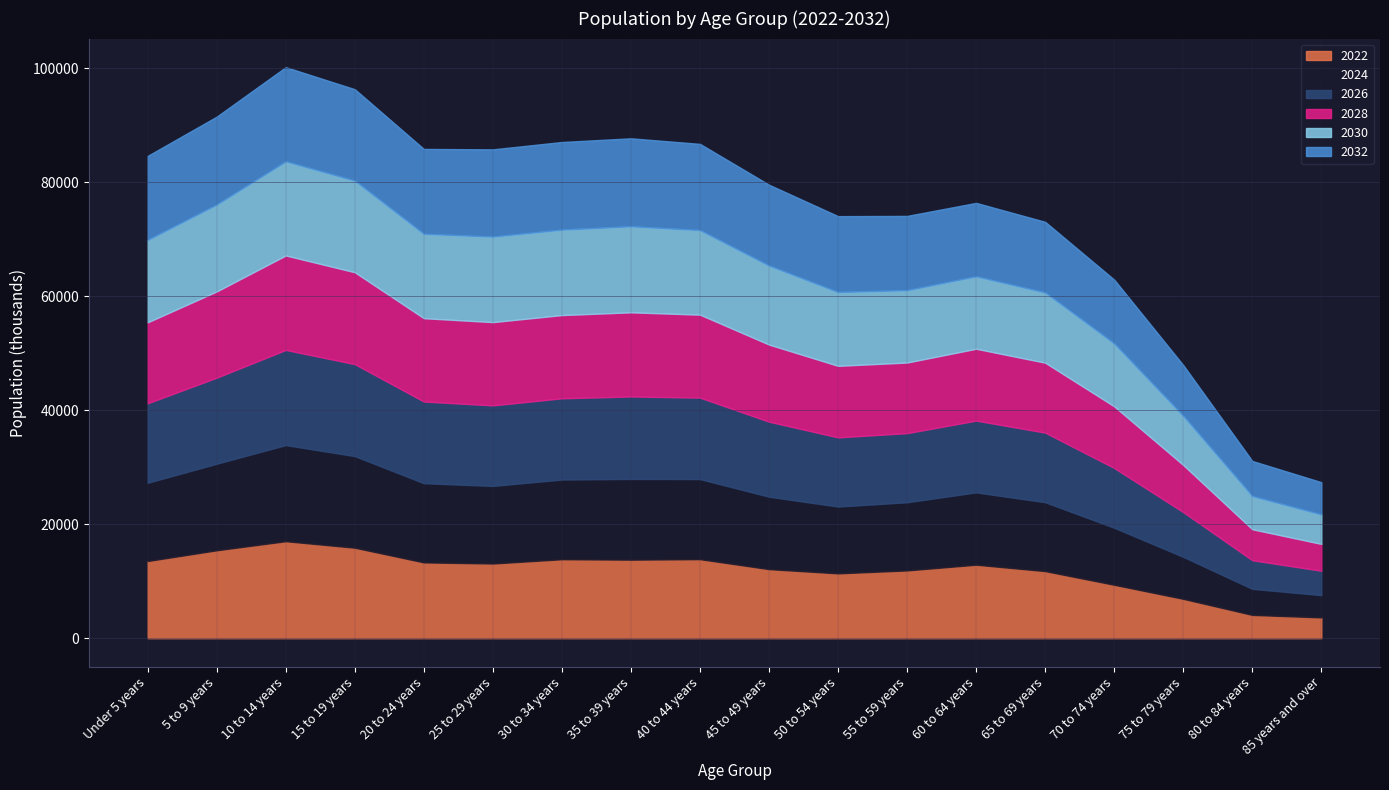

How many data points does each series have?

18